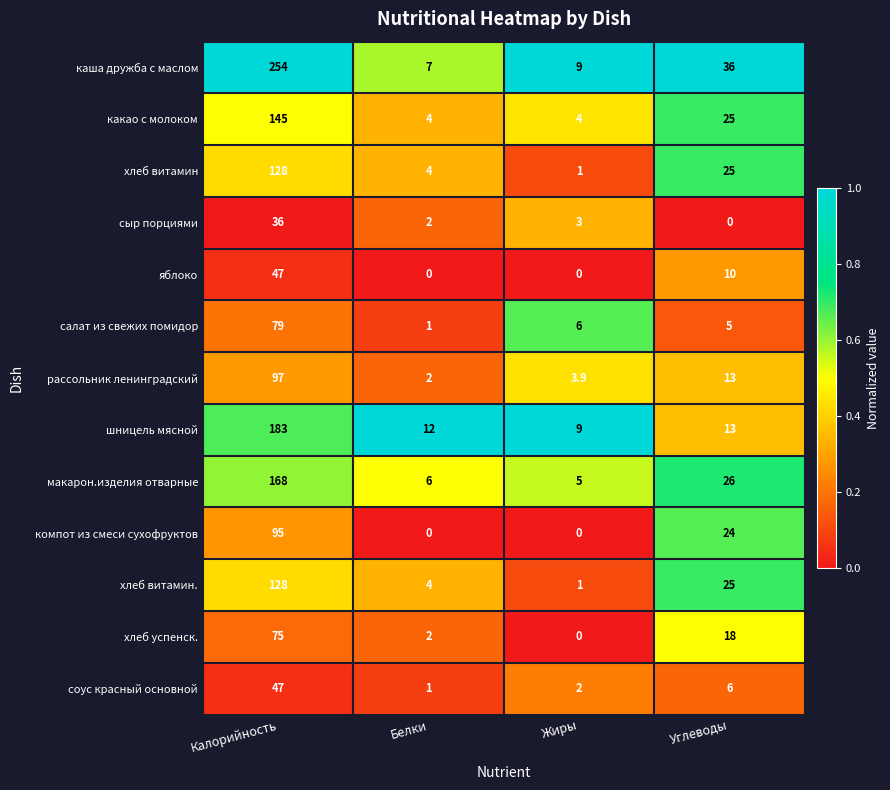

What is the difference between the maximum and minimum values in the макарон.изделия отварные series?

163.0